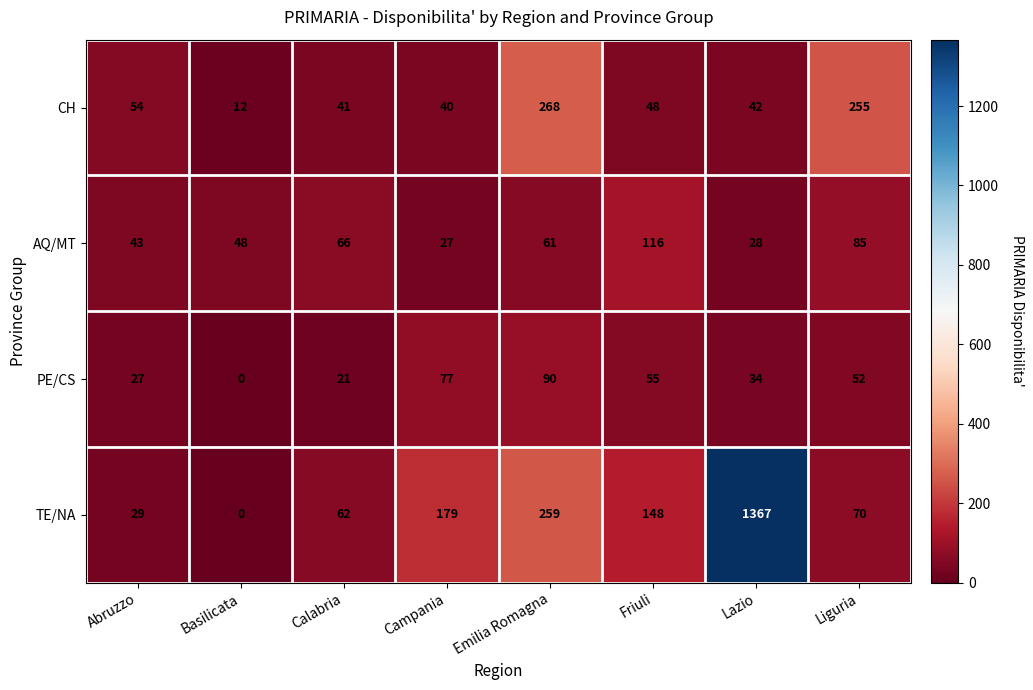

At Friuli, list the series in order from largest to smallest.

TE/NA, AQ/MT, PE/CS, CH